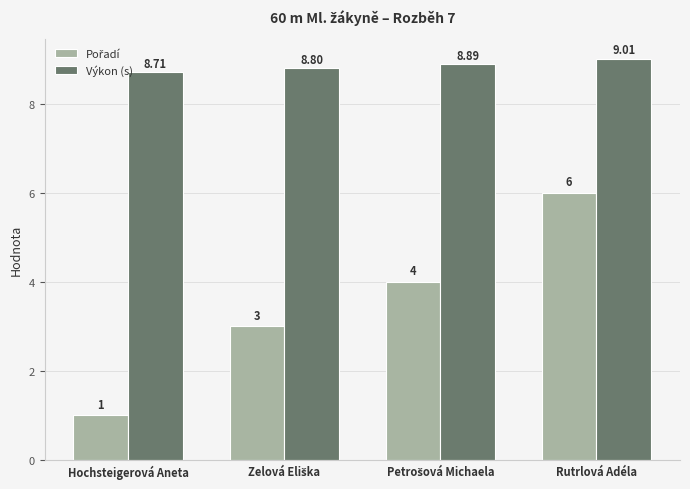

Where is Výkon (s) nearest to the value 8?

Hochsteigerová Aneta